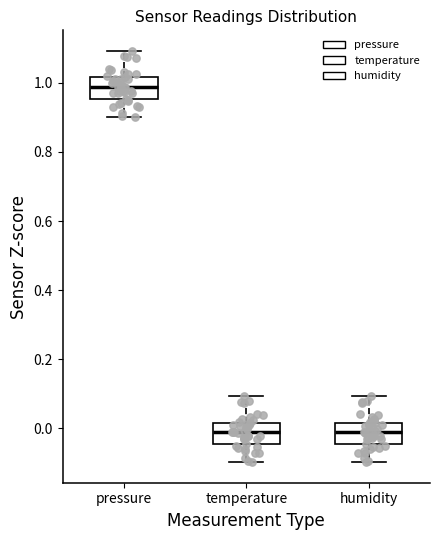

Reading left to right, read every box against the y-axis: the position of its median line, the range the box covers, and the ends of its whiskers. The values are not printed on the chart, so give them approximately, as read against the axis.

pressure: median 0.98, box 0.96 to 1.02, whiskers 0.90 to 1.10
temperature: median -0.02, box -0.04 to 0.02, whiskers -0.10 to 0.10
humidity: median -0.02, box -0.04 to 0.02, whiskers -0.10 to 0.10